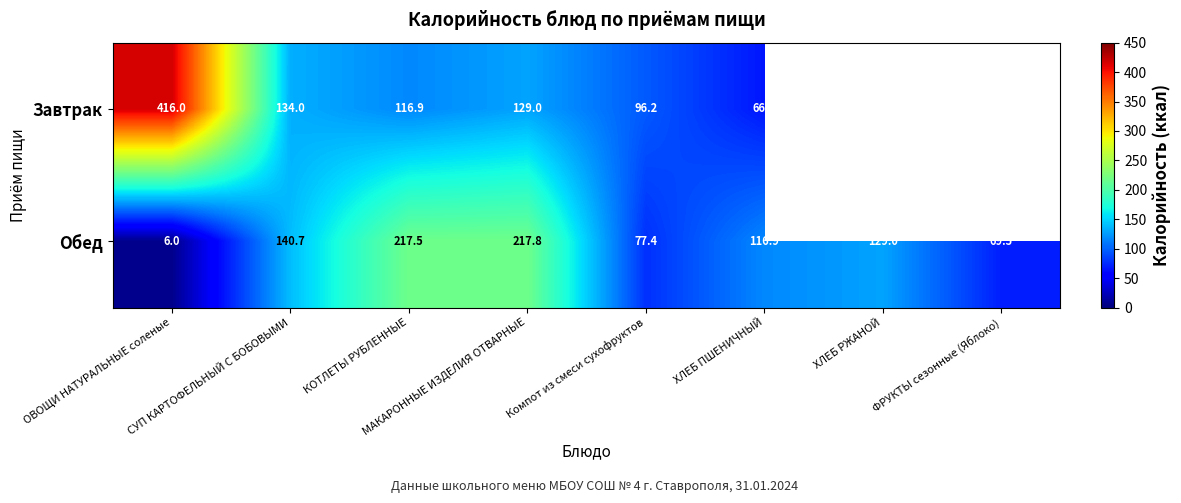

What is the total value across all series at ОВОЩИ НАТУРАЛЬНЫЕ соленые?

422.0